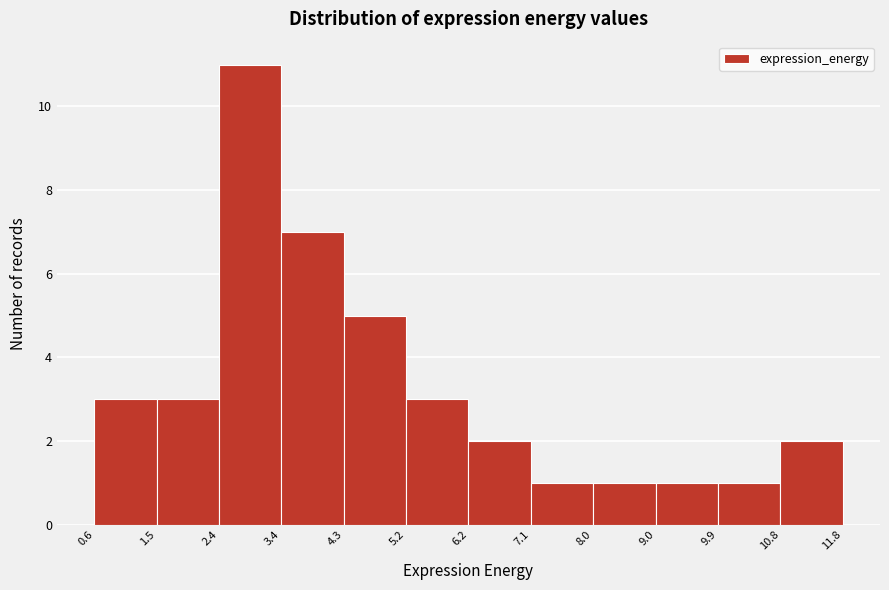

Which range on the x-axis has the tallest bar?

2.4 to 3.4